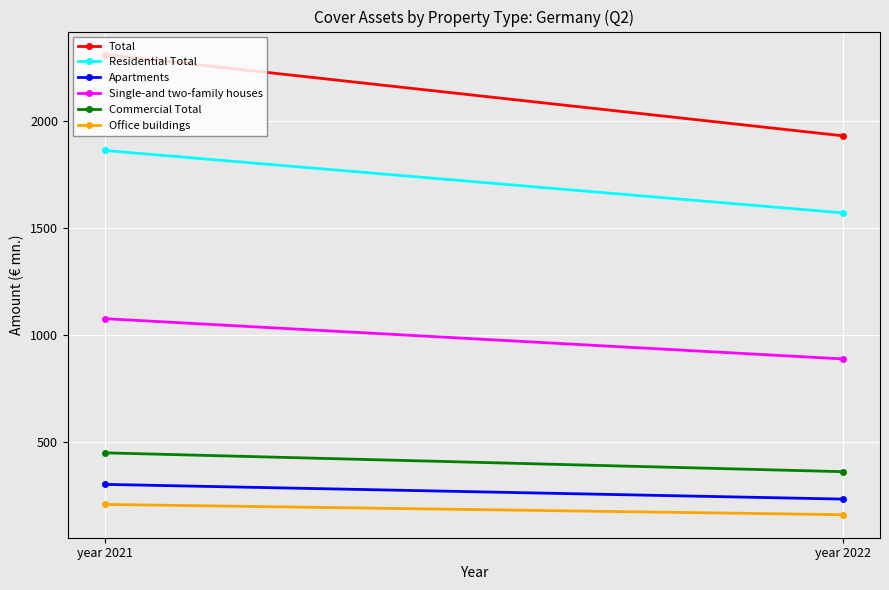

The value of Total at year 2022 is 1930.7. True or false?

True